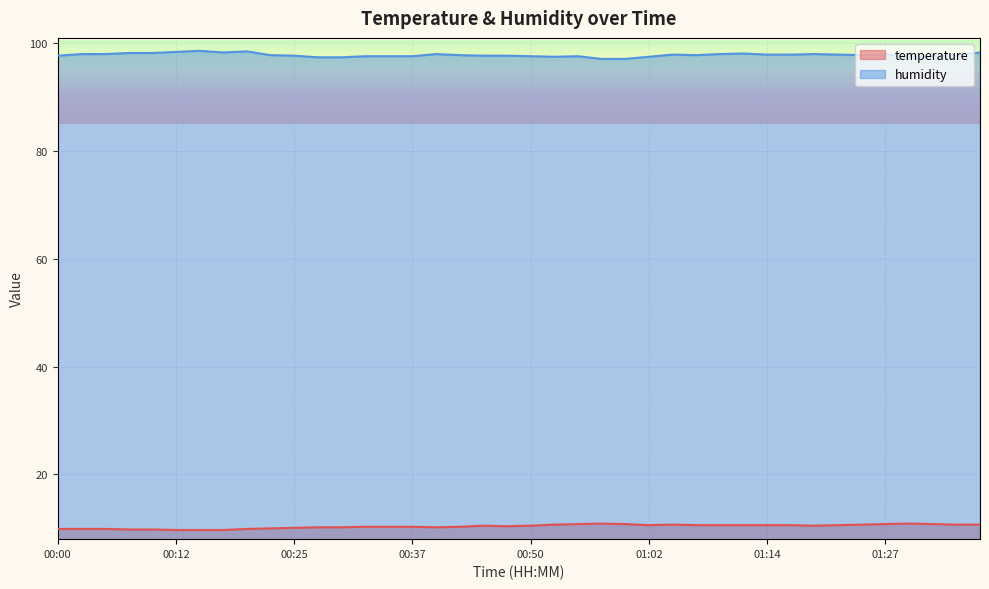

What is the greatest value displayed?

98.6